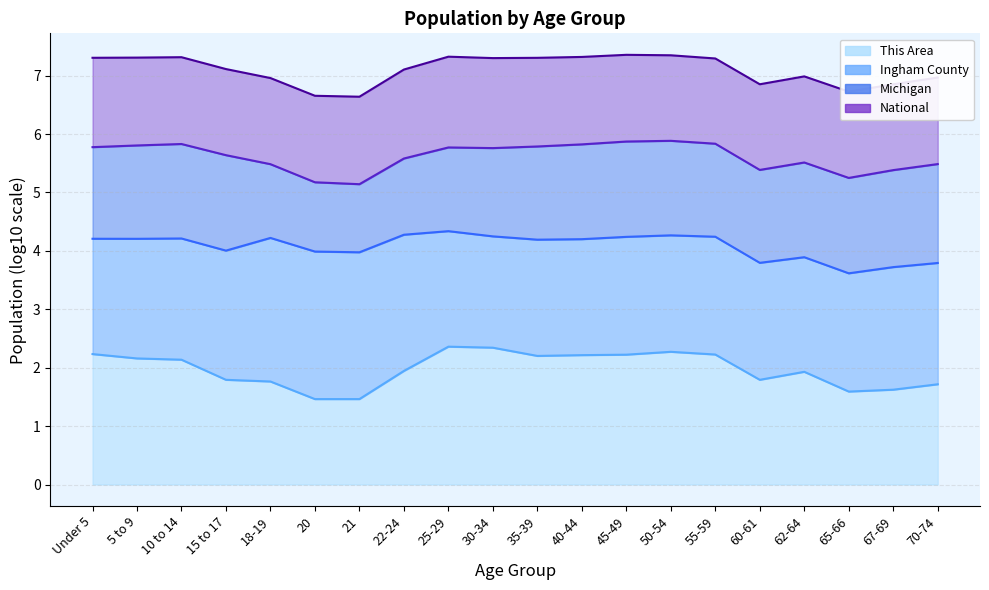

At which label does National reach its minimum?

21